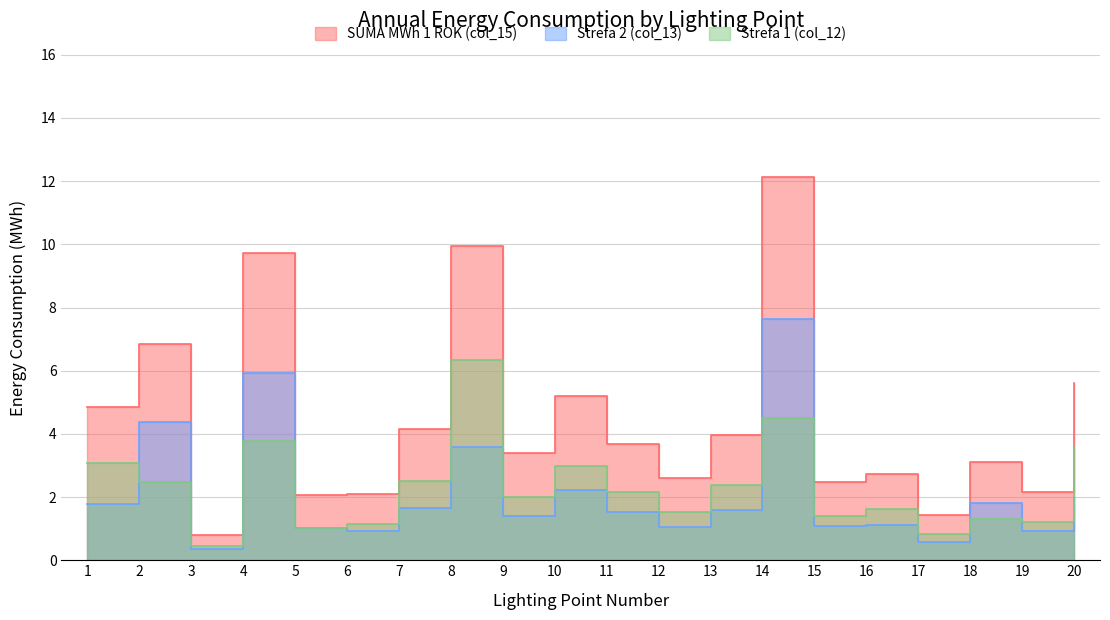

What value does the Strefa 1 (col_12) series have at 1?

3.1